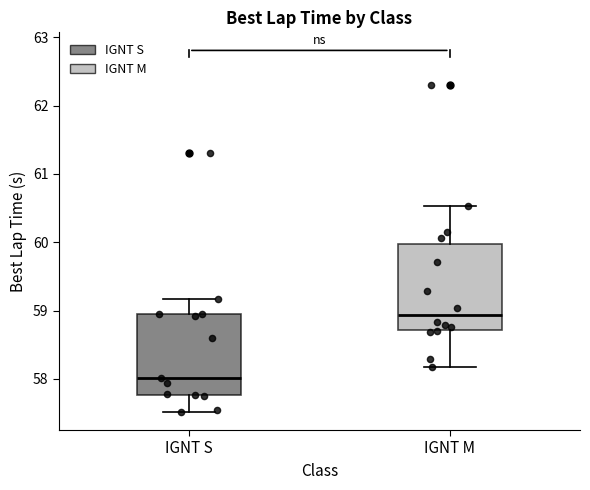

Which box's median line is the highest?

IGNT M